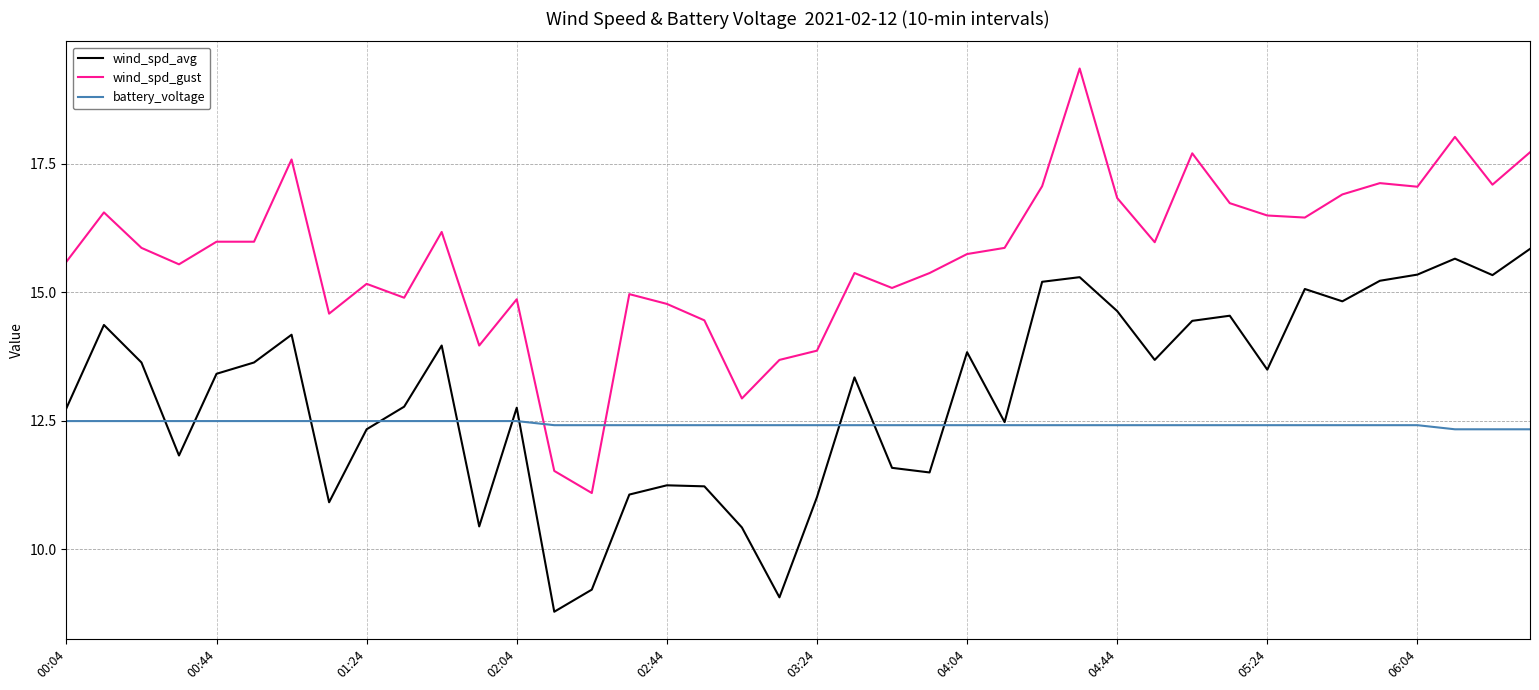

What is the difference between the maximum and minimum values in the wind_spd_avg series?

7.1